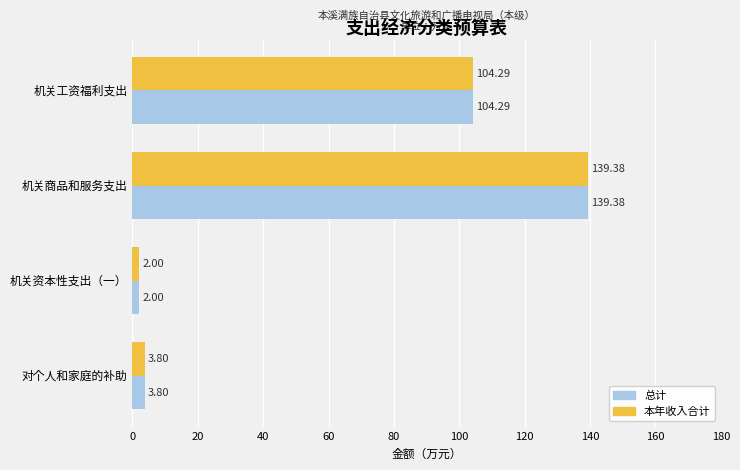

What is the minimum value for 本年收入合计?

2.0